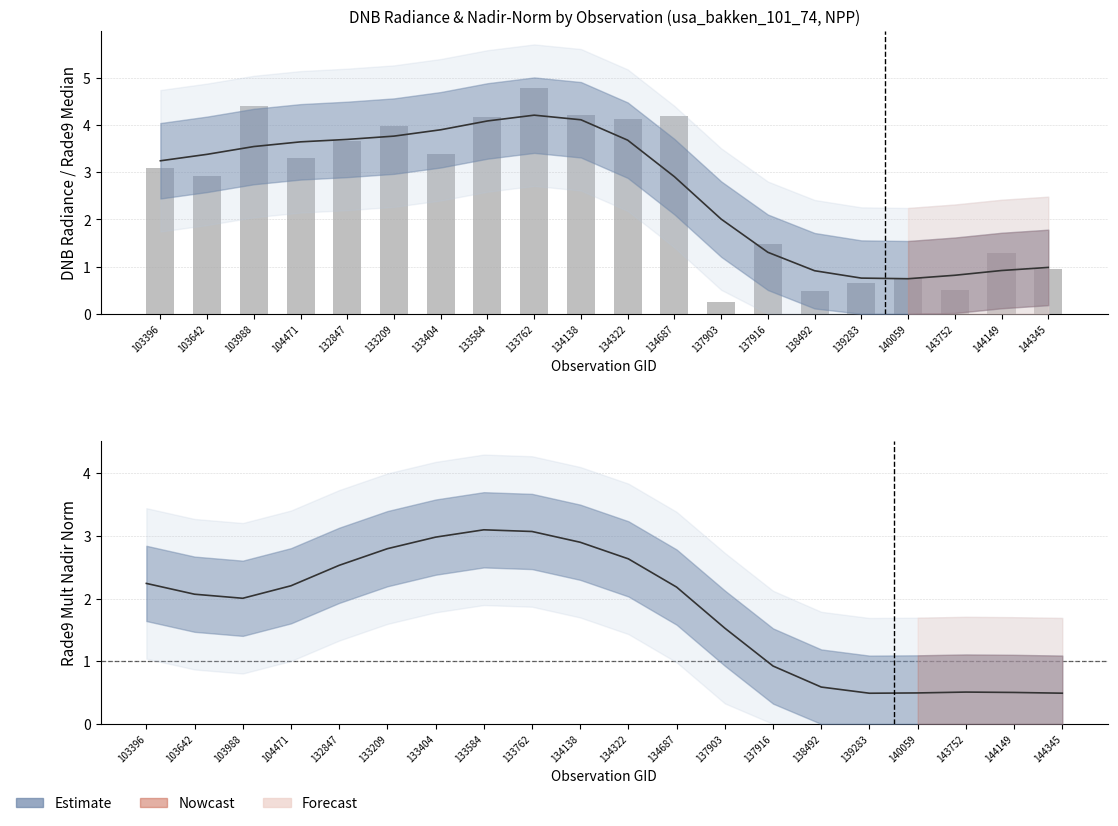

Where is the data nearest to the value 2?

137916